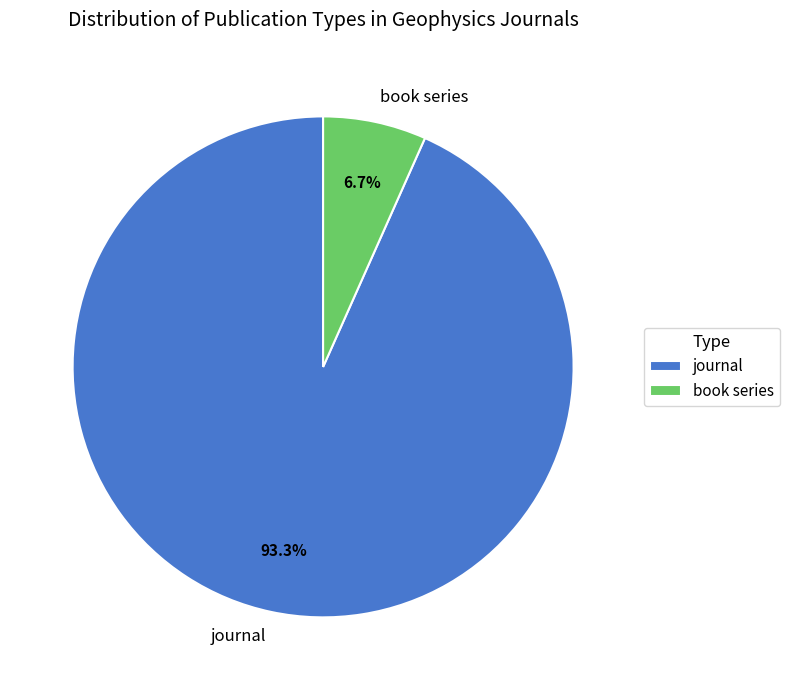

True or false: book series accounts for 1% of the total.

False